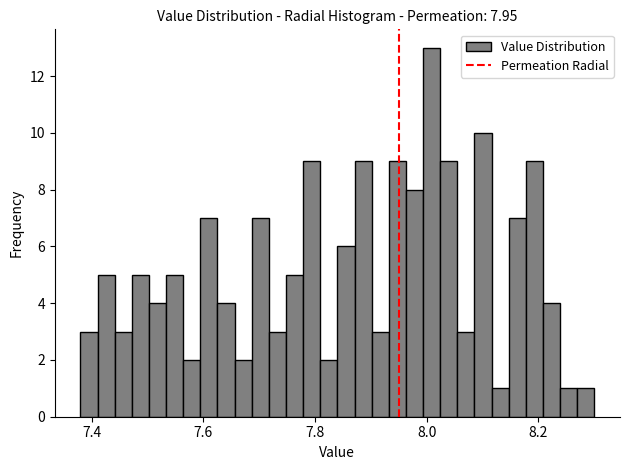

Read against the x-axis, roughly where is the centre of the tallest bar?

8.00